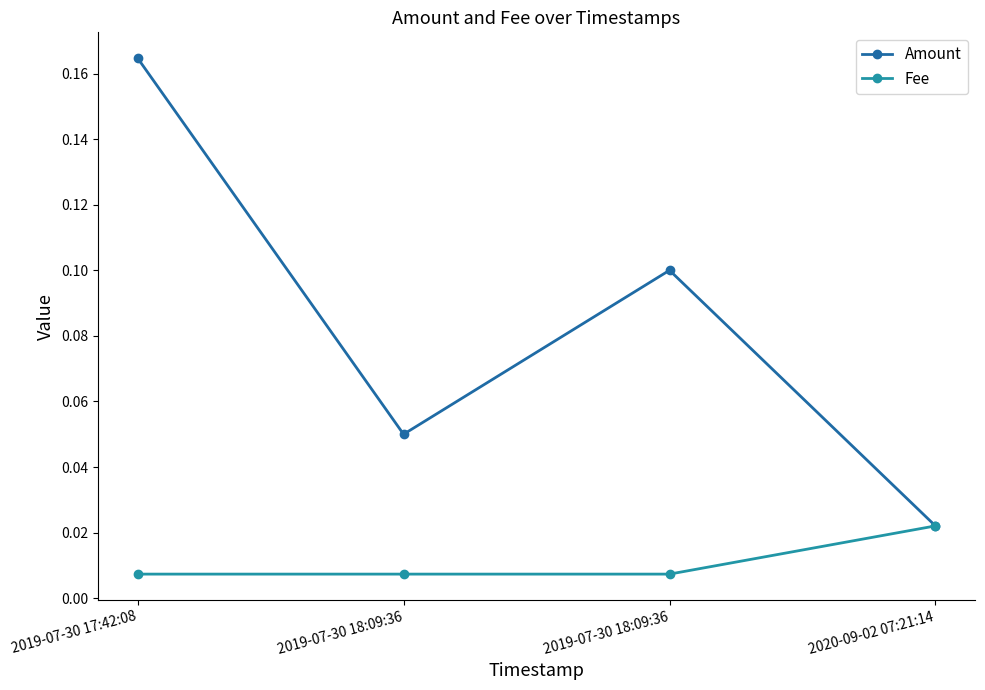

What are all the series names shown in the legend?

Amount, Fee